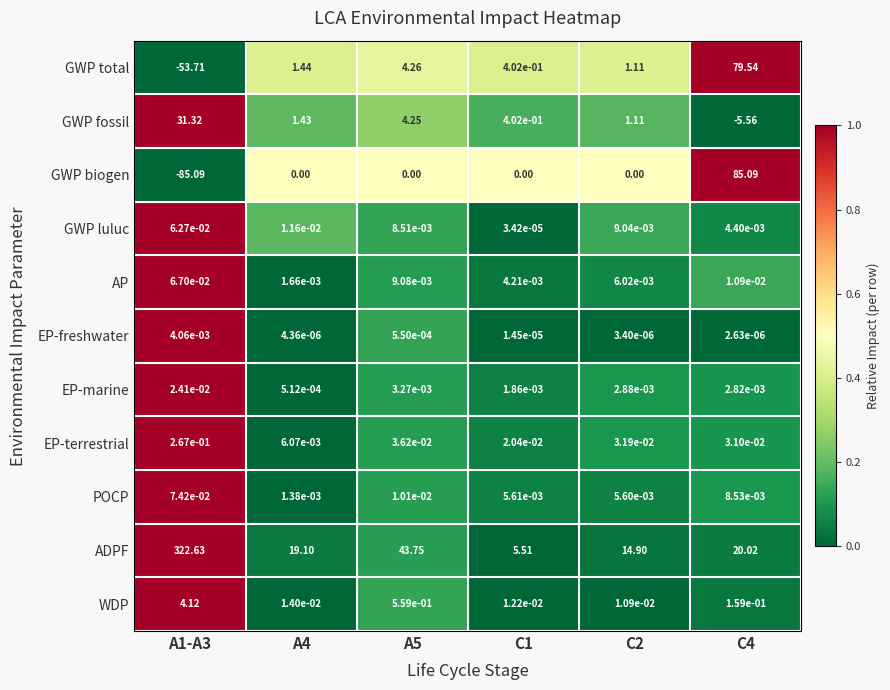

List the series in order of their peak value, highest first.

ADPF, GWP biogen, GWP total, GWP fossil, WDP, EP-terrestrial, POCP, AP, GWP luluc, EP-marine, EP-freshwater